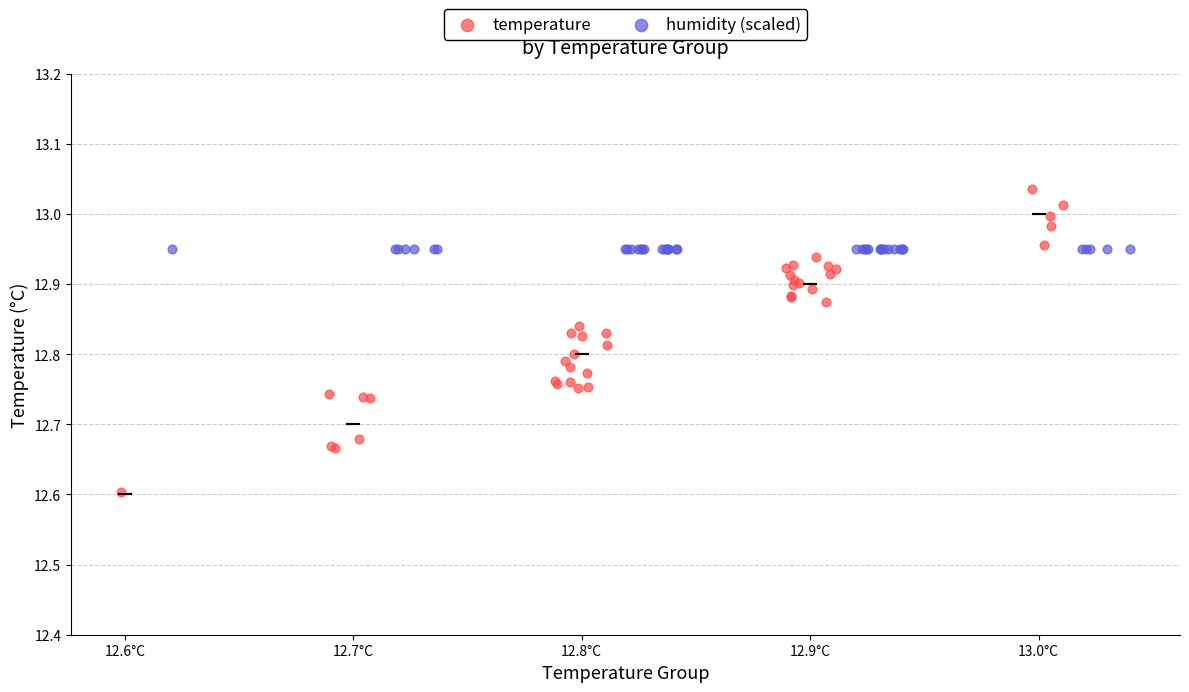

Which series contains the lowest Y value?

temperature